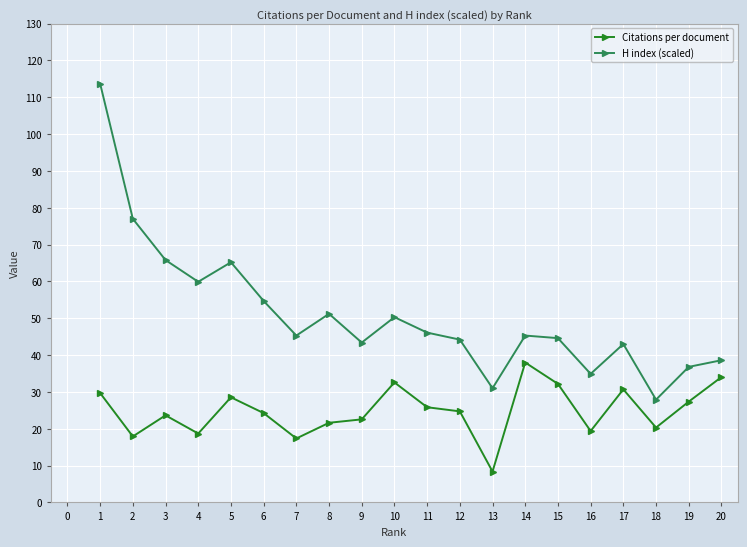

At 12, list the series in order from smallest to largest.

Citations per document, H index (scaled)